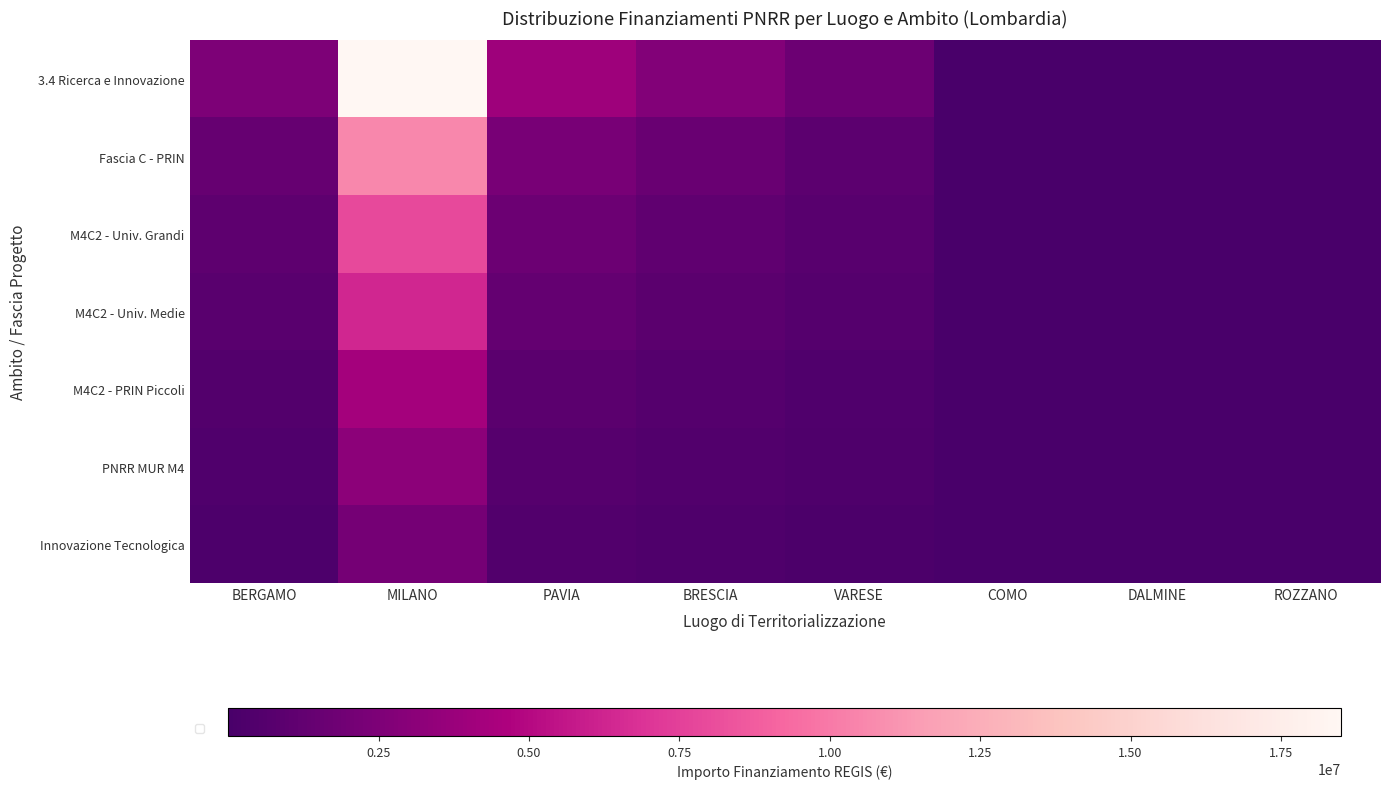

Which series has the largest total across all categories?

3.4 Ricerca e Innovazione